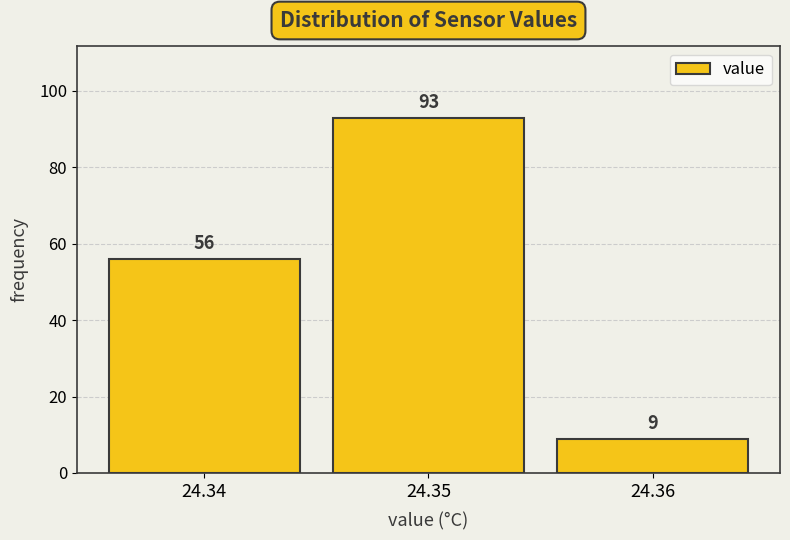

Which range on the x-axis has the tallest bar?

24.345 to 24.355